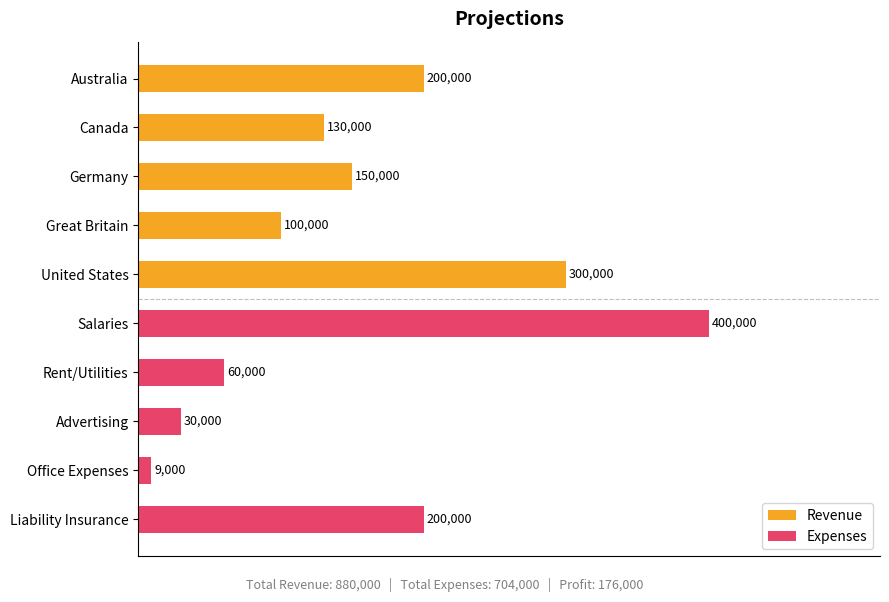

How many bars are there in total?

10